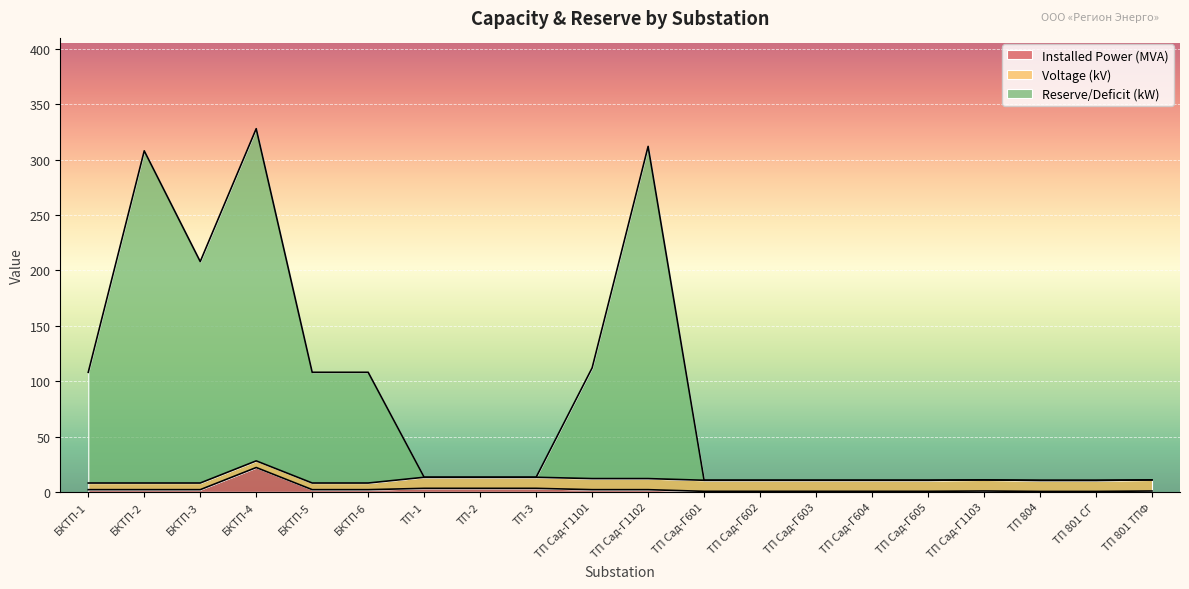

At which label does Installed Power (MVA) reach its peak?

БКТП-4